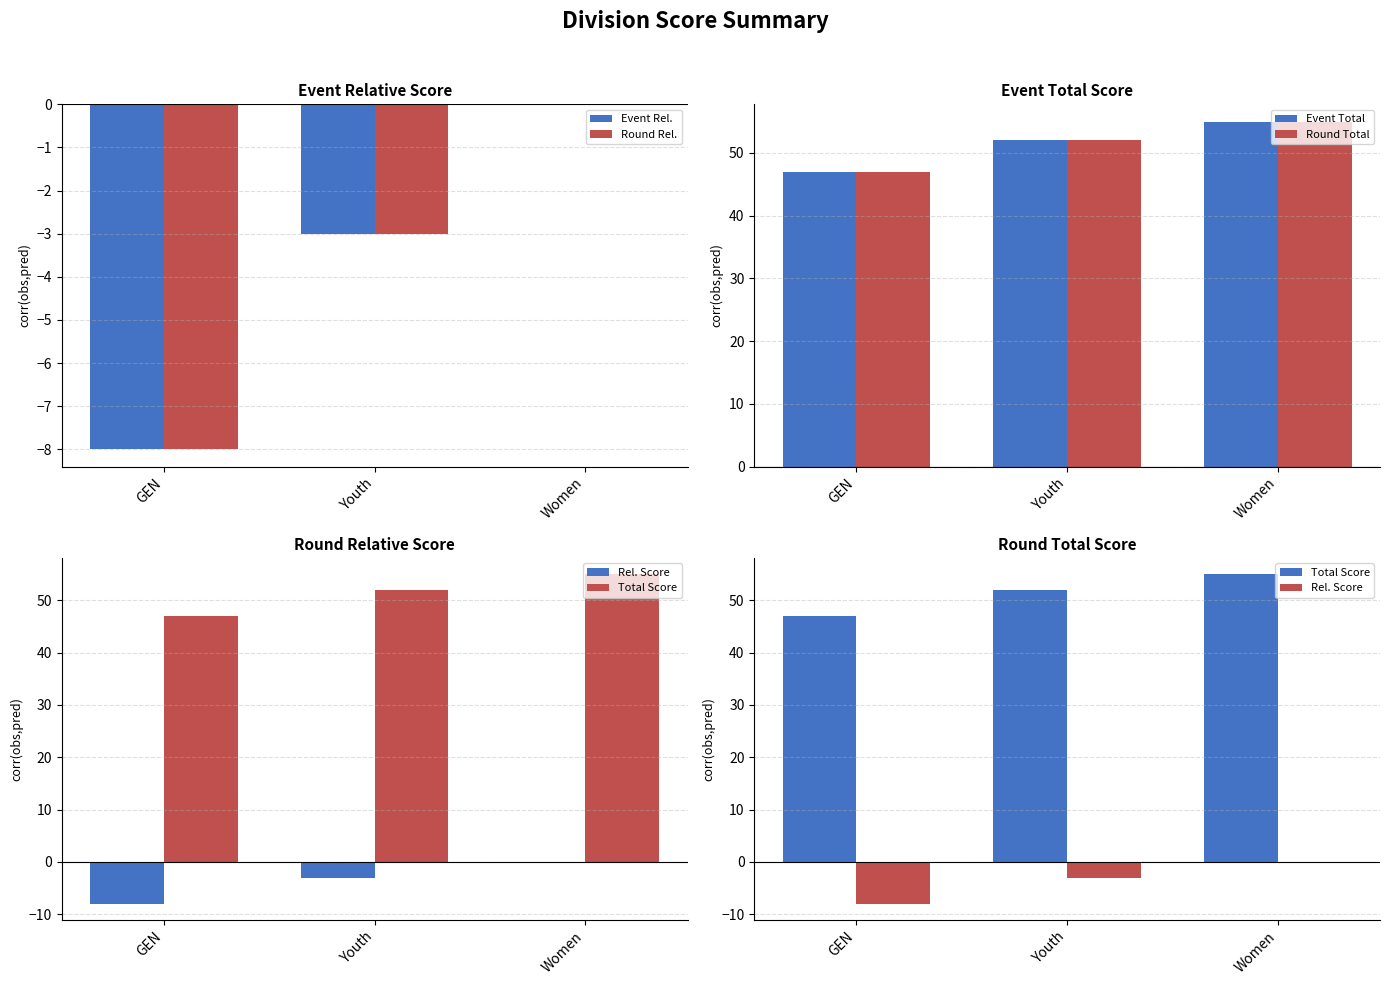

What are all the series names shown in the legend?

Event Rel., Round Rel., Event Total, Round Total, Rel. Score, Total Score